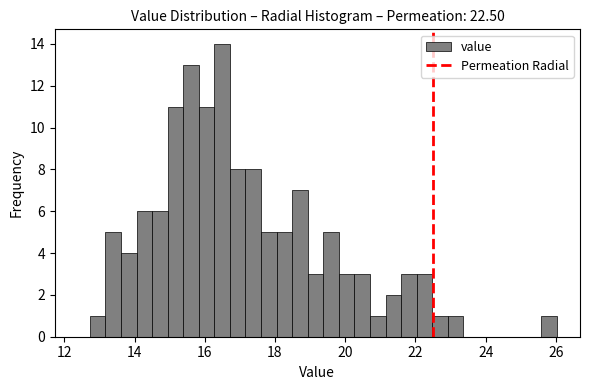

Around what value on the x-axis is the tallest bar? Give the approximate position of its centre, as read against the axis.

16.4